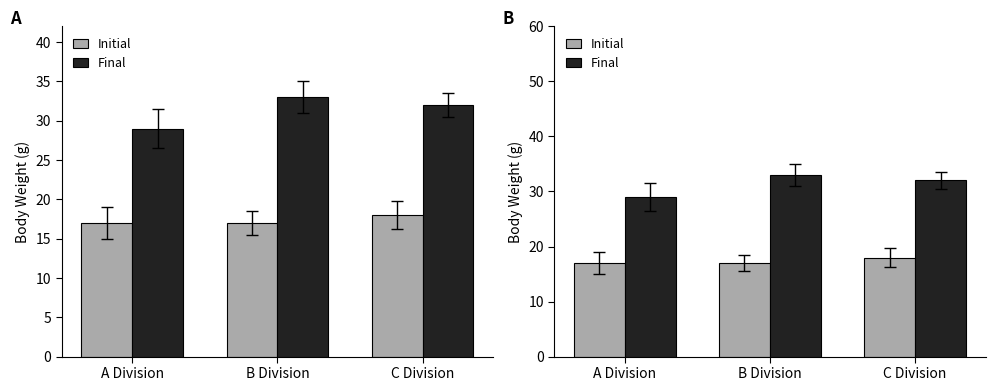

True or false: Initial has a value of 17 at B Division.

True